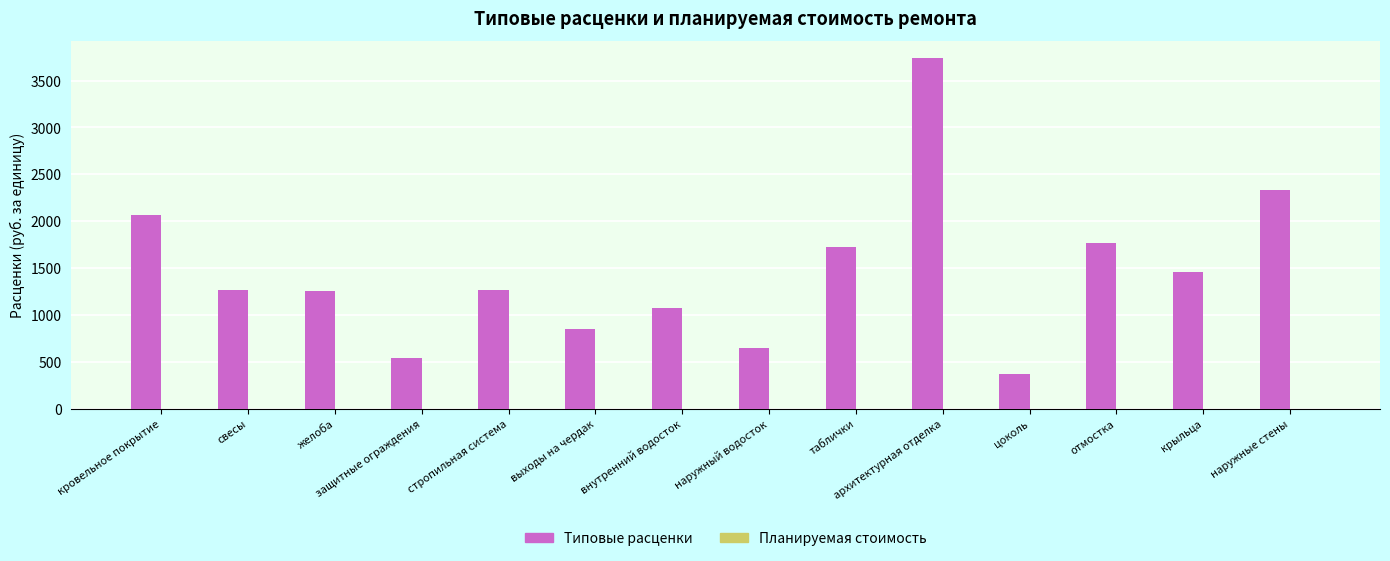

What is the label of the 14th bar from the left?

наружные стены